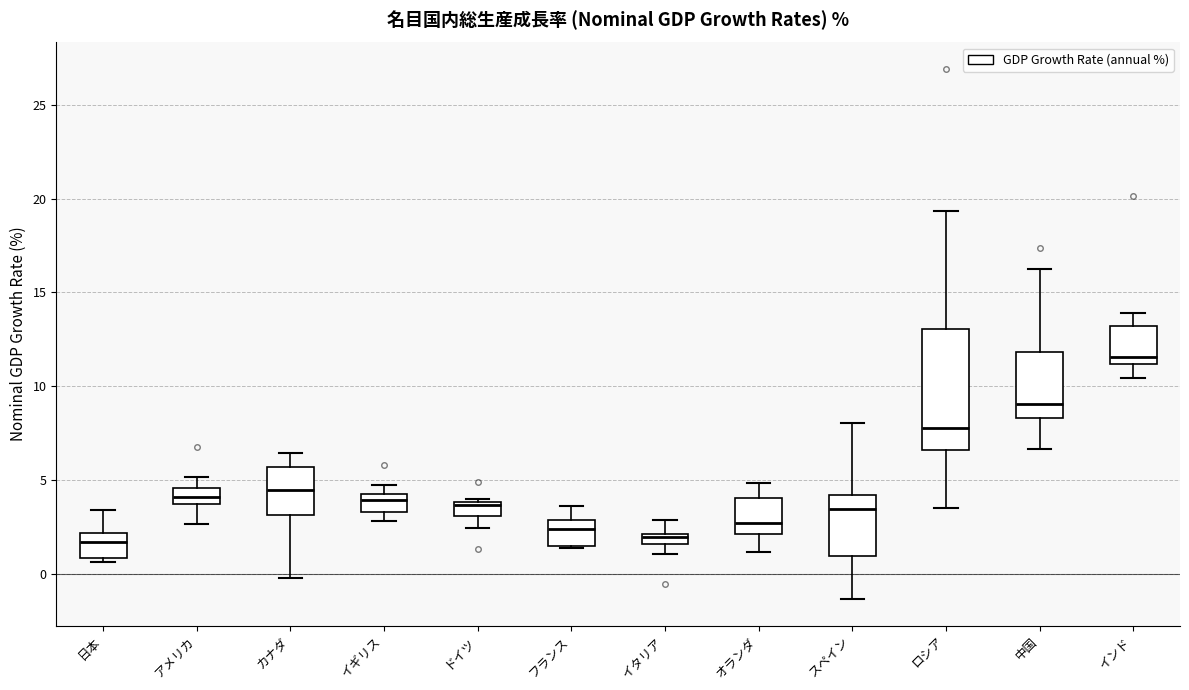

Where does the median line of the box for 日本 sit on the y-axis? The values are not printed on the chart, so give them approximately, as read against the axis.

1.5